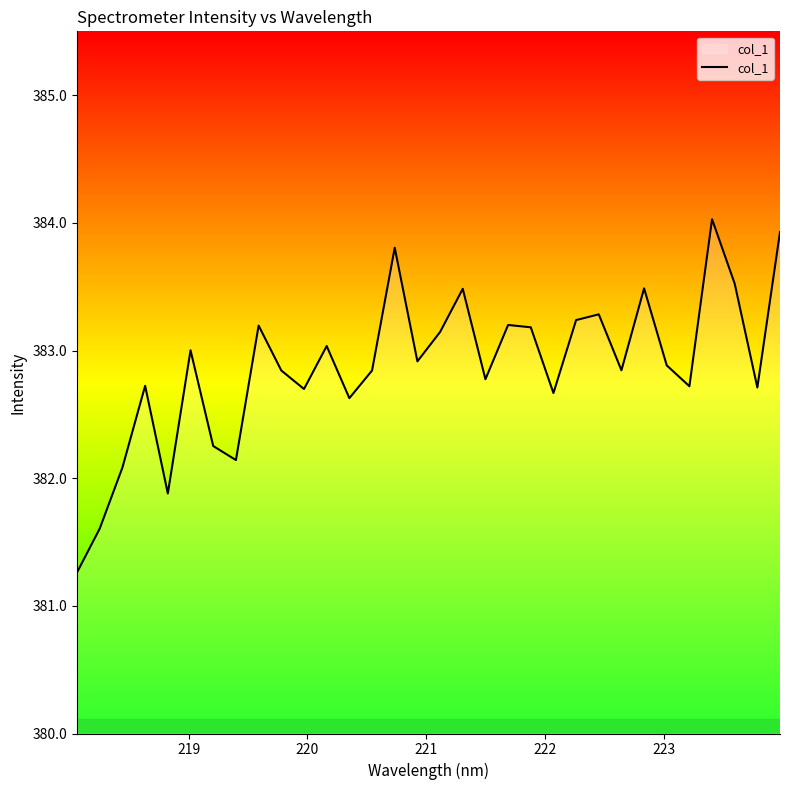

What is the minimum value shown in the chart?

381.3